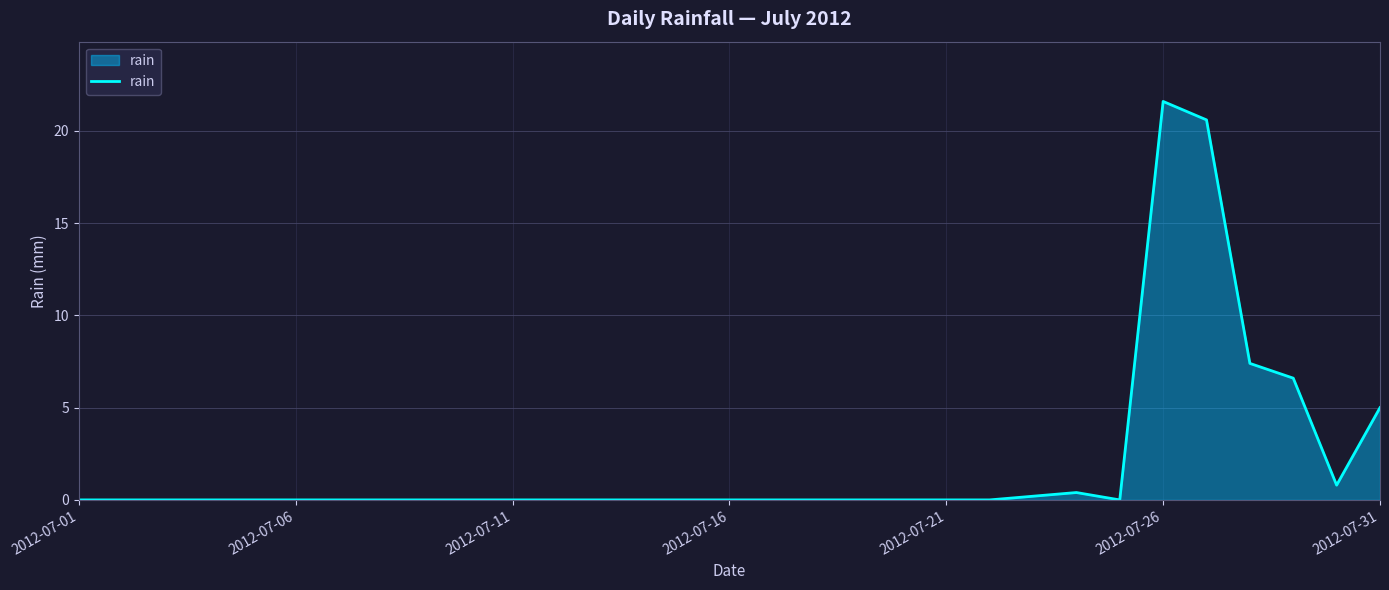

What is the sum of all values?

62.6